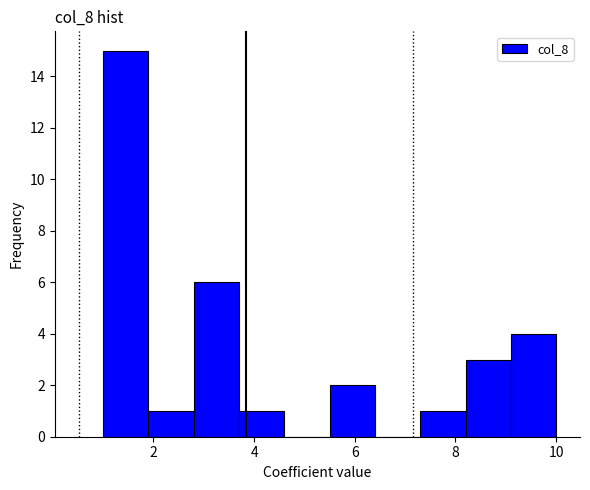

Reading left to right, list every bar in this chart as the range it spans on the x-axis followed by its height. Neither the bar edges nor the heights are printed on the chart, so give them approximately, as read against the axes.

1.0 to 1.9: 15
1.9 to 2.8: 1
2.8 to 3.7: 6
3.7 to 4.6: 1
4.6 to 5.5: 0
5.5 to 6.4: 2
6.4 to 7.3: 0
7.3 to 8.2: 1
8.2 to 9.1: 3
9.1 to 10.0: 4